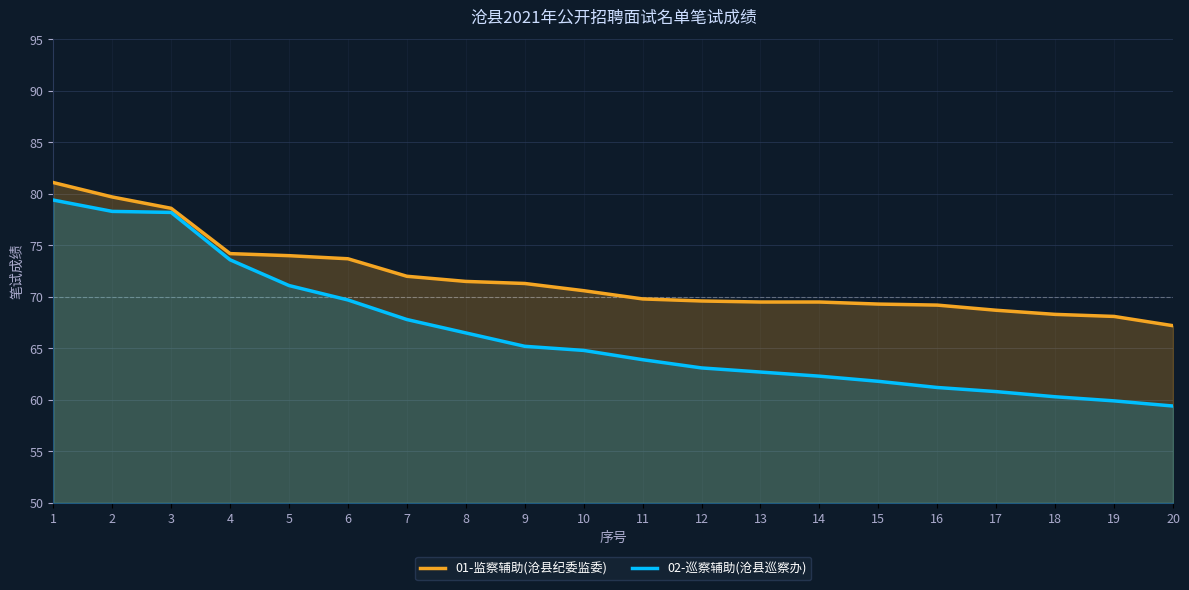

Reading left to right, extract all data points from this chart.

01-监察辅助(沧县纪委监委): 1=81.1	2=79.7	3=78.6	4=74.2	5=74.0	6=73.7	7=72.0	8=71.5	9=71.3	10=70.6	11=69.8	12=69.6	13=69.5	14=69.5	15=69.3	16=69.2	17=68.7	18=68.3	19=68.1	20=67.2
02-巡察辅助(沧县巡察办): 1=79.4	2=78.3	3=78.2	4=73.6	5=71.1	6=69.7	7=67.8	8=66.5	9=65.2	10=64.8	11=63.9	12=63.1	13=62.7	14=62.3	15=61.8	16=61.2	17=60.8	18=60.3	19=59.9	20=59.4